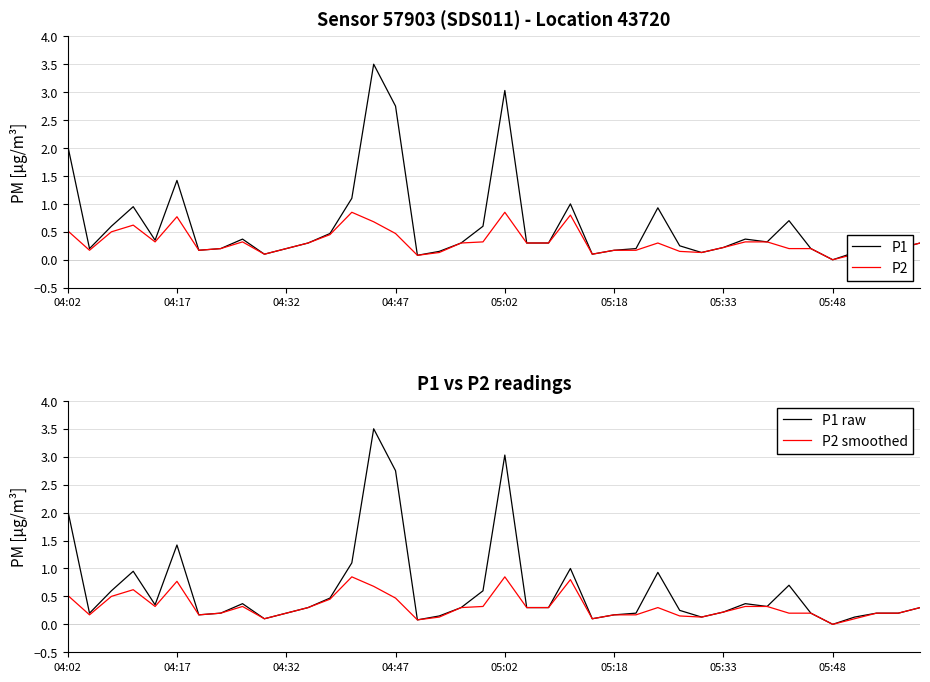

What is the sum of all P2 values?

12.8